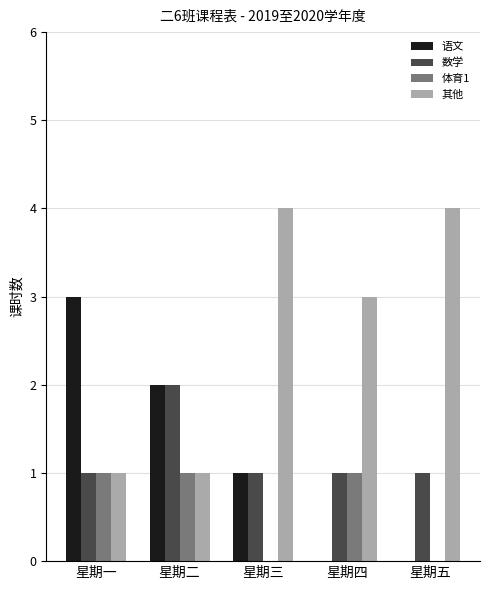

Which series changed the most between 星期二 and 星期三?

其他